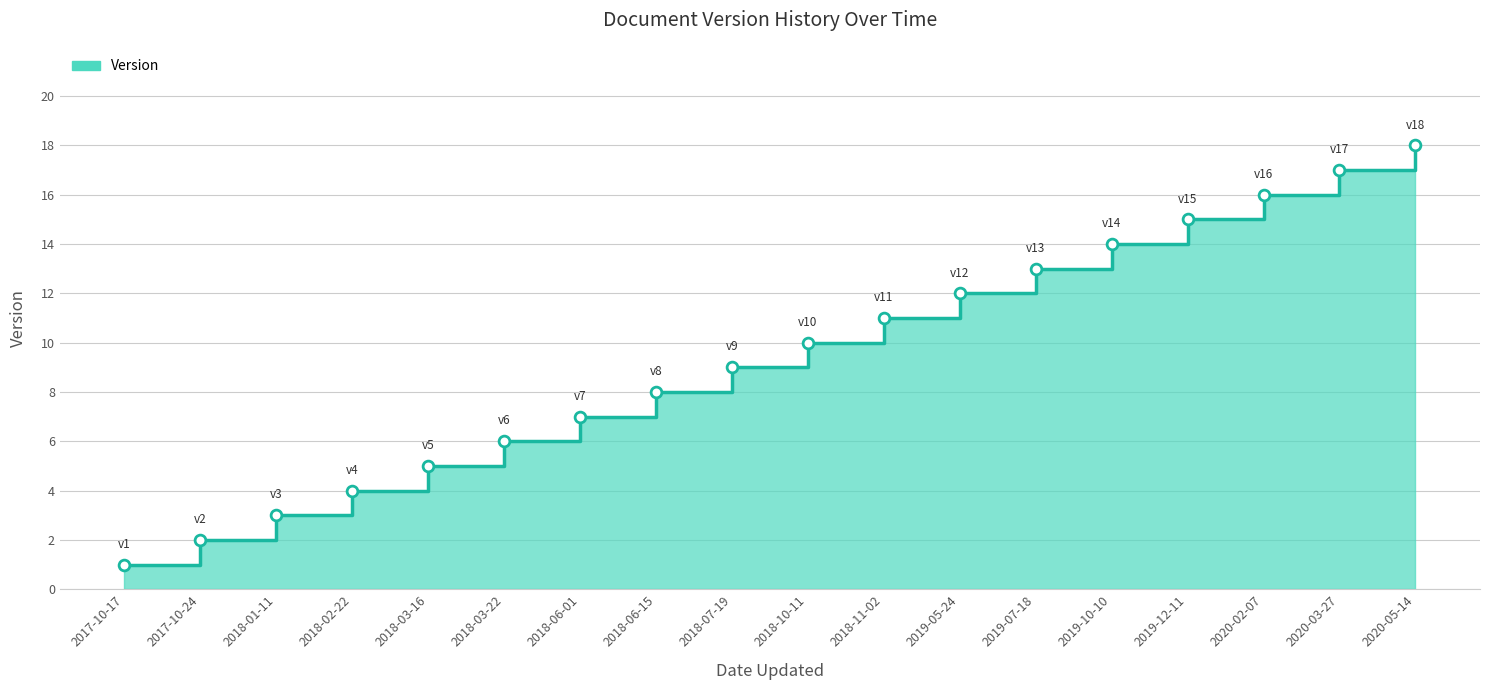

What is the ratio of the value at 2018-01-11 to the value at 2018-11-02?

0.3